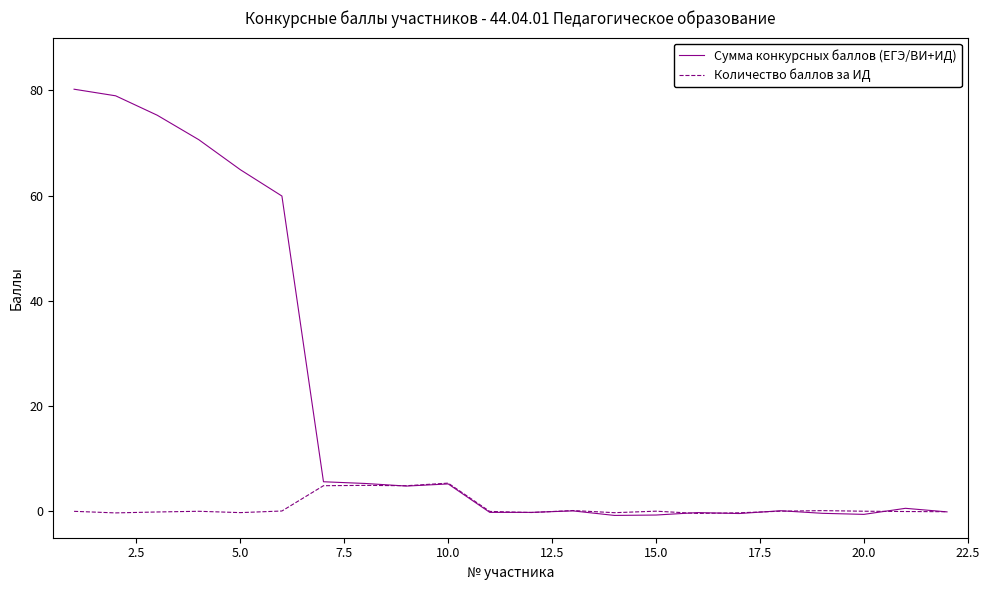

Rank the series by their maximum value, from highest to lowest.

Сумма конкурсных баллов (ЕГЭ/ВИ+ИД), Количество баллов за ИД